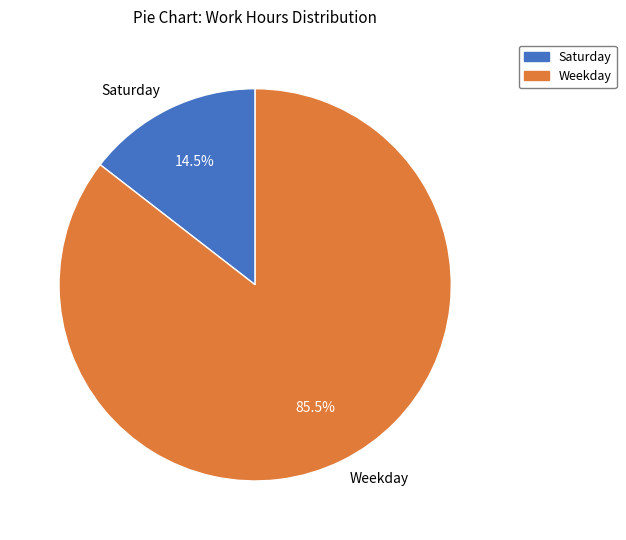

To the nearest percent, what is the difference between the largest and smallest slice percentages?

71%